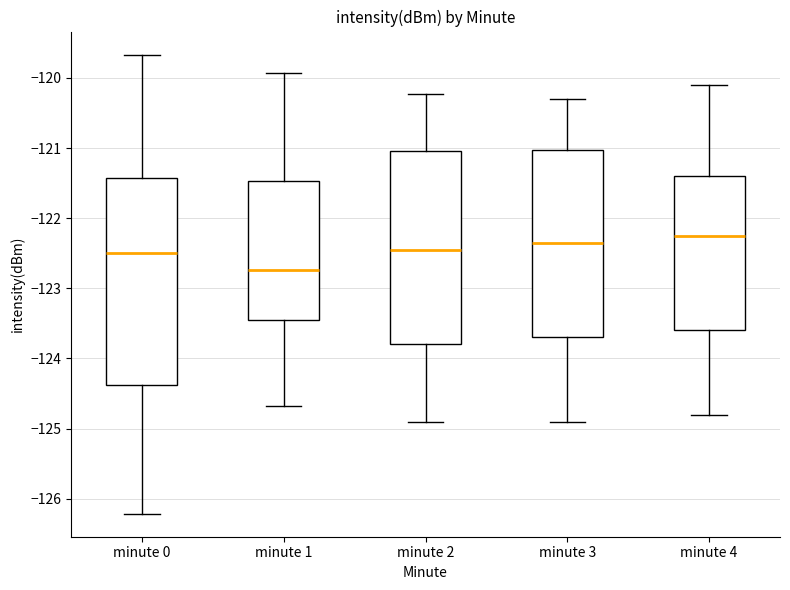

Where does the upper whisker of the box for minute 3 end on the y-axis? The values are not printed on the chart, so give them approximately, as read against the axis.

-120.3